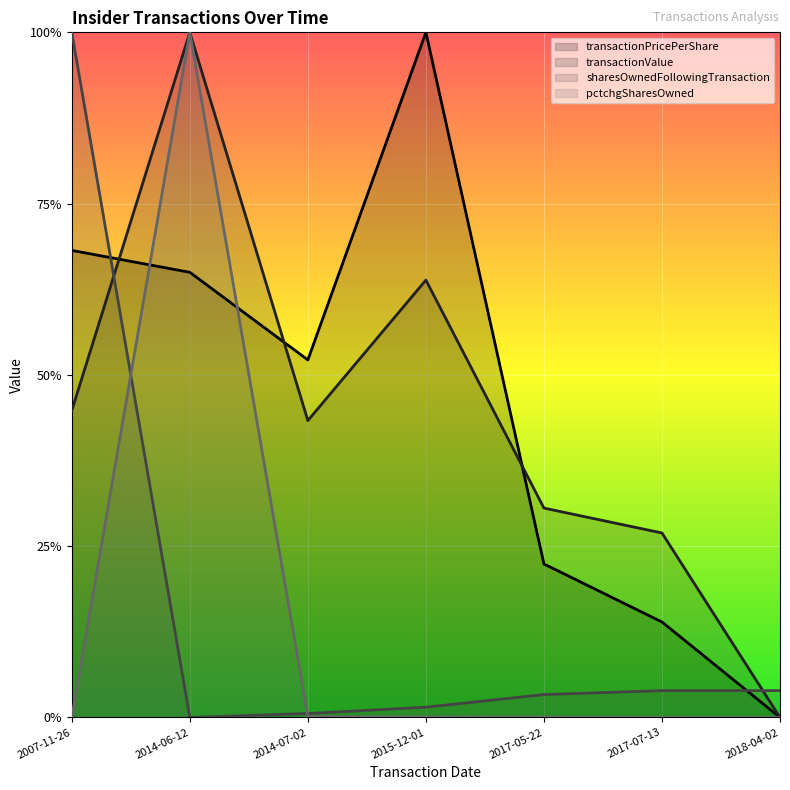

List the labels in order of transactionValue value, smallest first.

2018-04-02, 2017-07-13, 2017-05-22, 2014-07-02, 2007-11-26, 2015-12-01, 2014-06-12